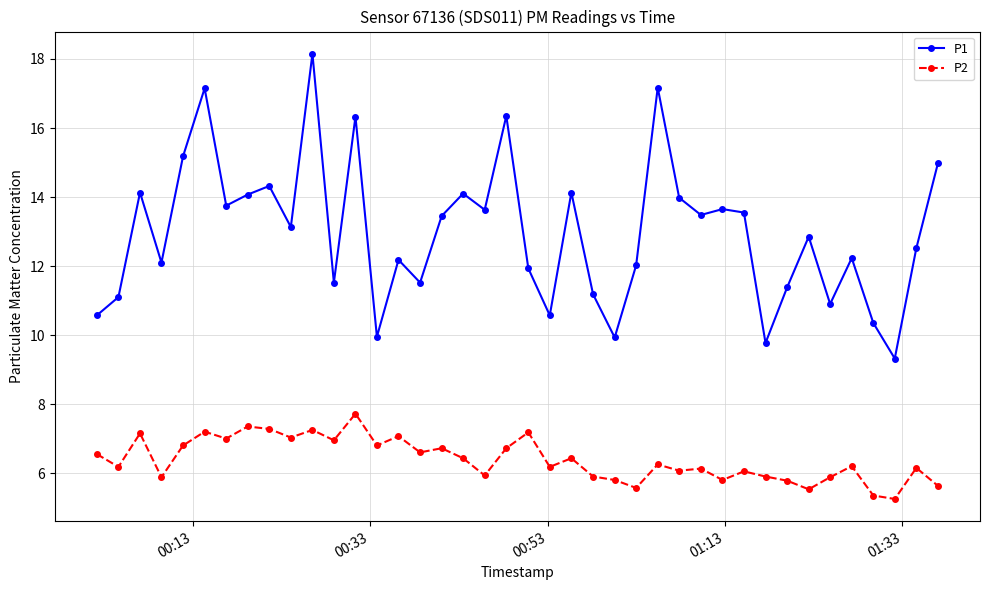

What is the sum of all P1 values?

518.6